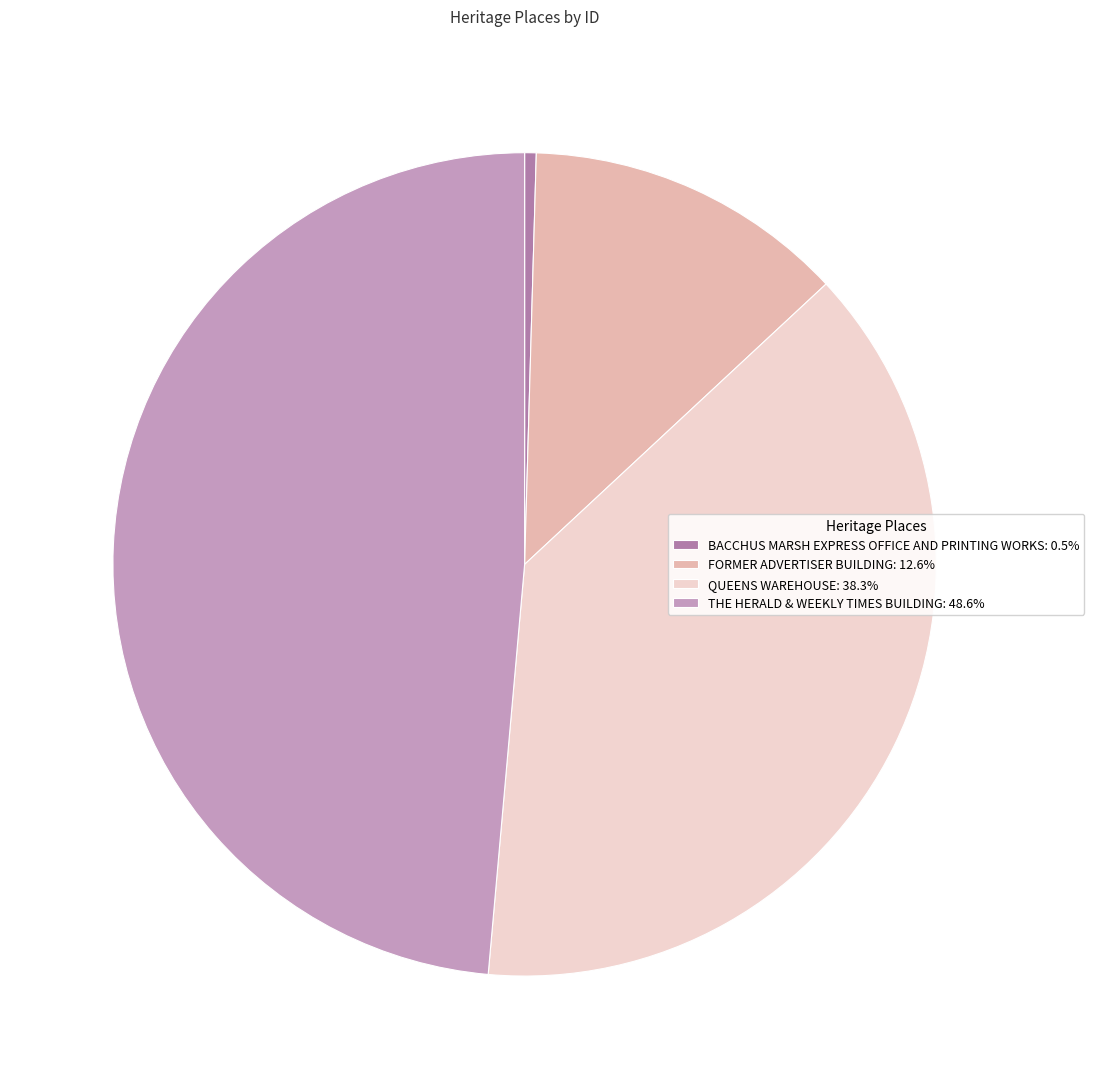

Combined, do FORMER ADVERTISER BUILDING: 12.6% and THE HERALD & WEEKLY TIMES BUILDING: 48.6% account for over 50%?

Yes